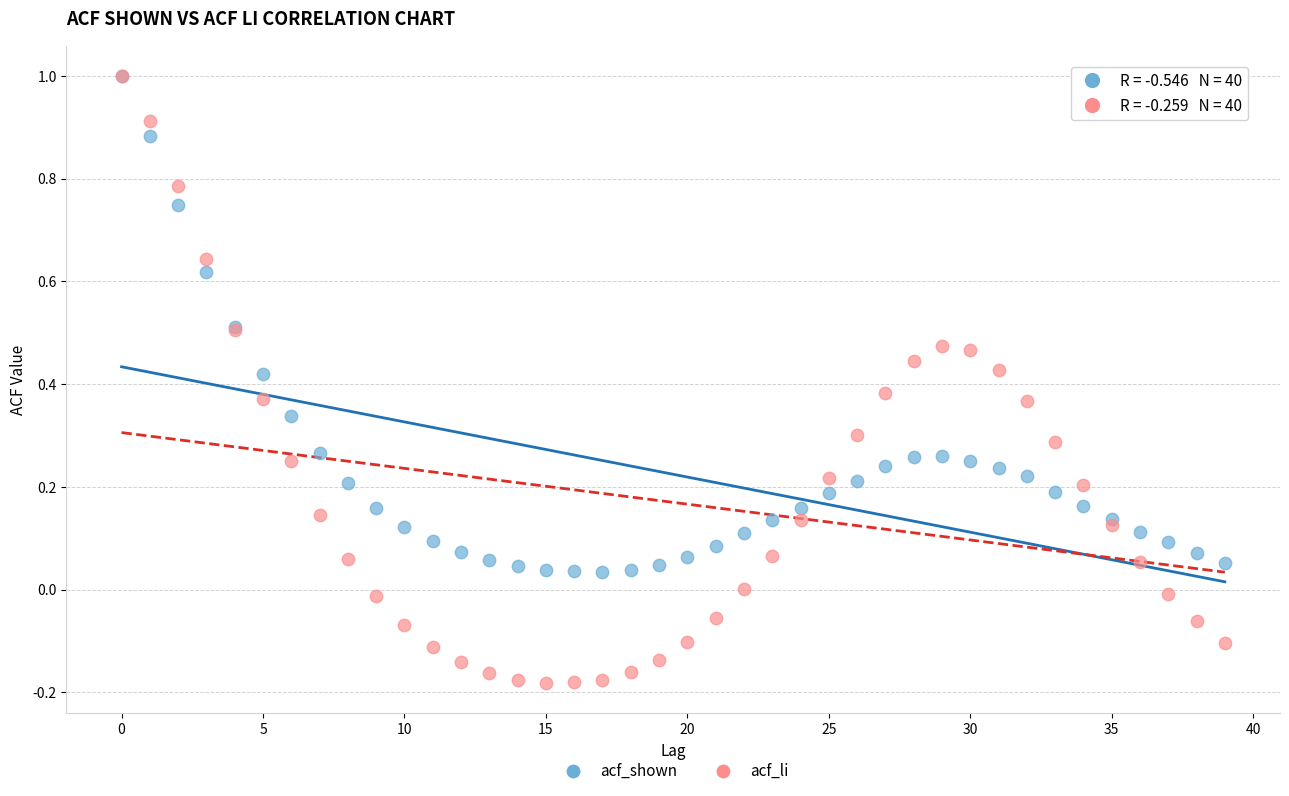

Which series reaches the minimum Y coordinate?

acf_li